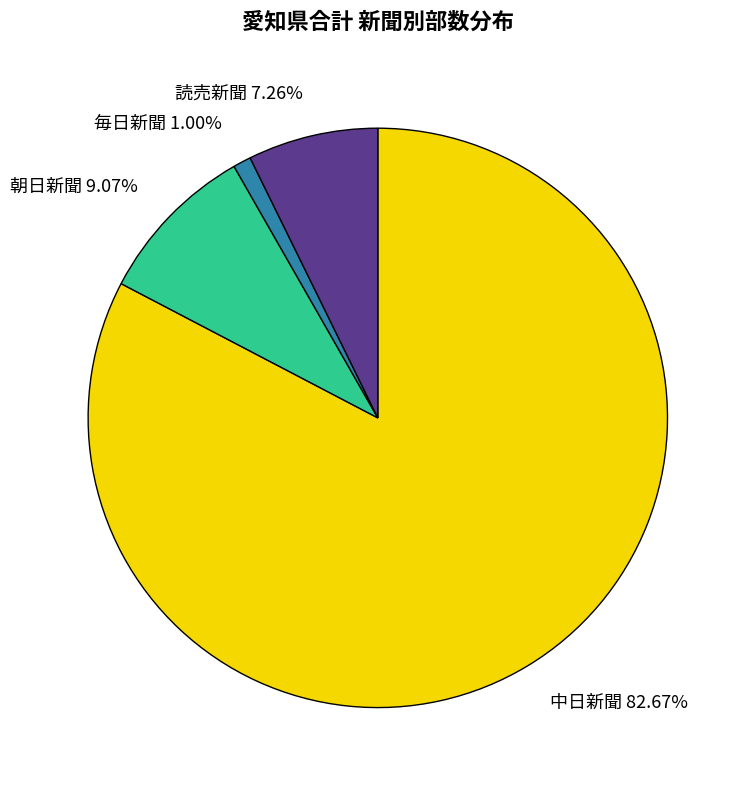

To the nearest percent, what is the average slice percentage?

25%